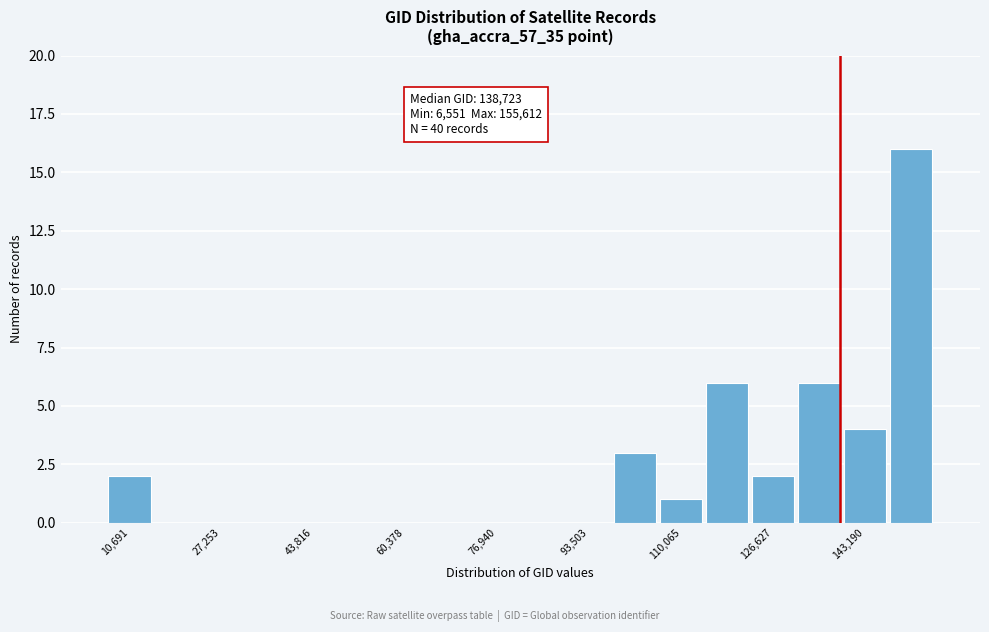

Over which range of the x-axis is the bar tallest?

148000 to 156000